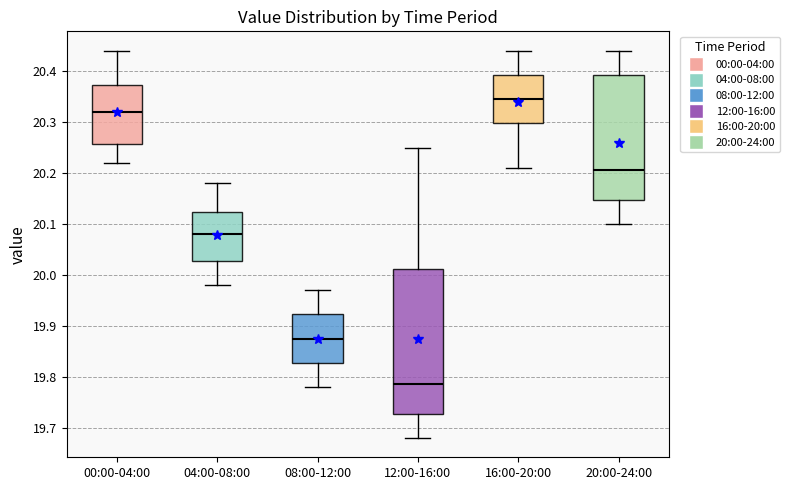

Which box is the tallest, from its lower edge to its upper edge?

12:00-16:00